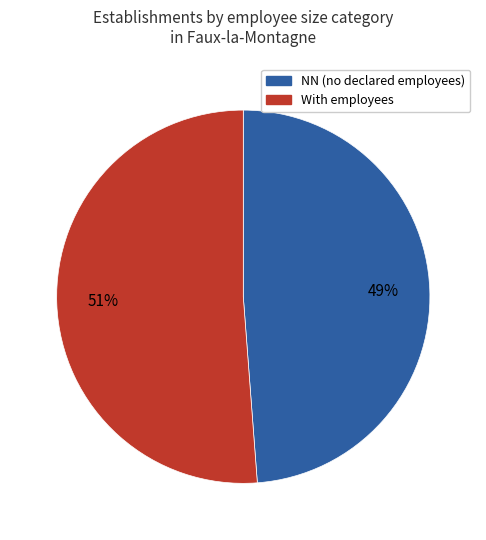

Is there a majority slice in this chart?

Yes